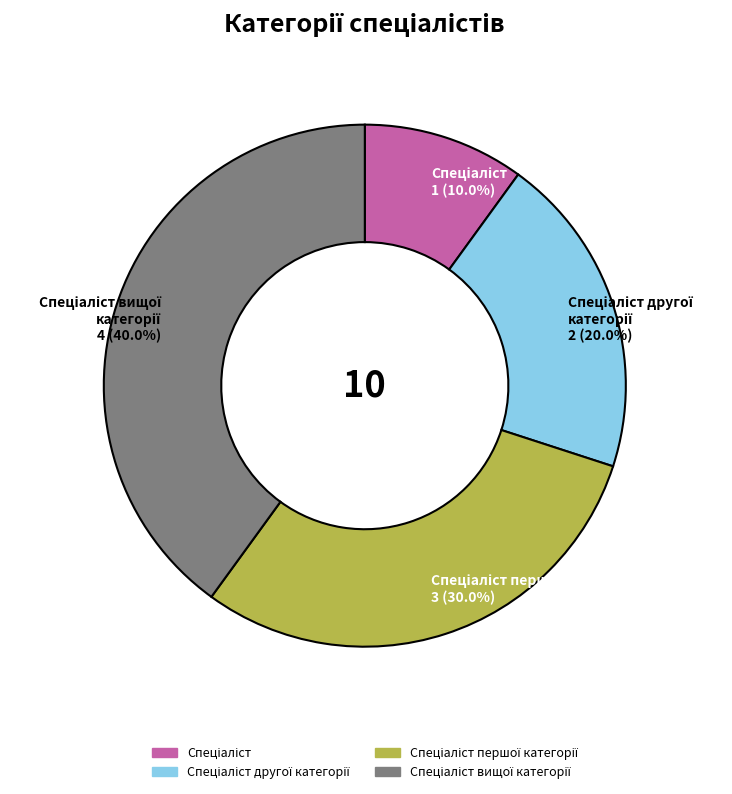

Does any single category account for the majority?

No